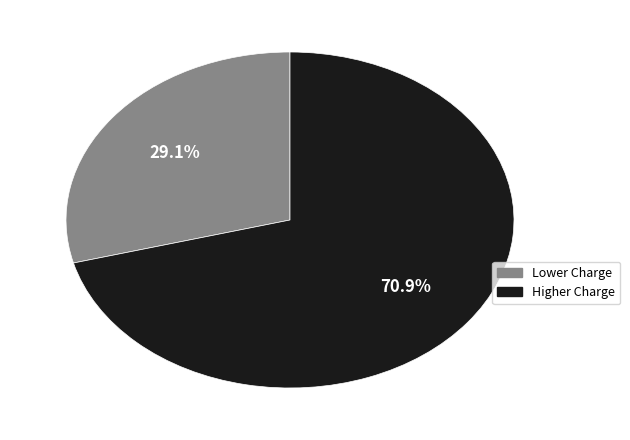

How many segments does this pie chart have?

2